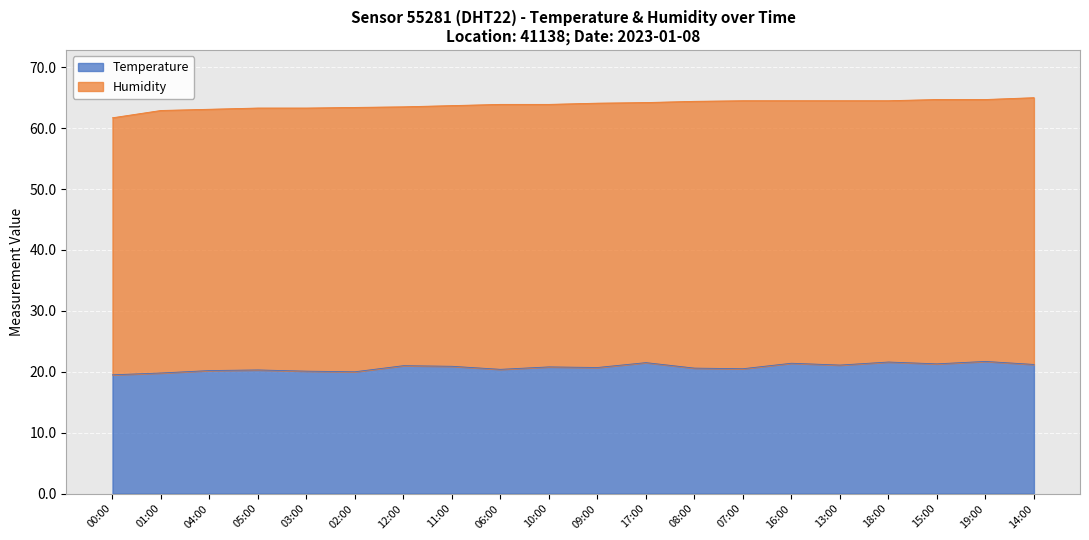

What is the difference between the second highest and minimum values in the Humidity series?

1.6